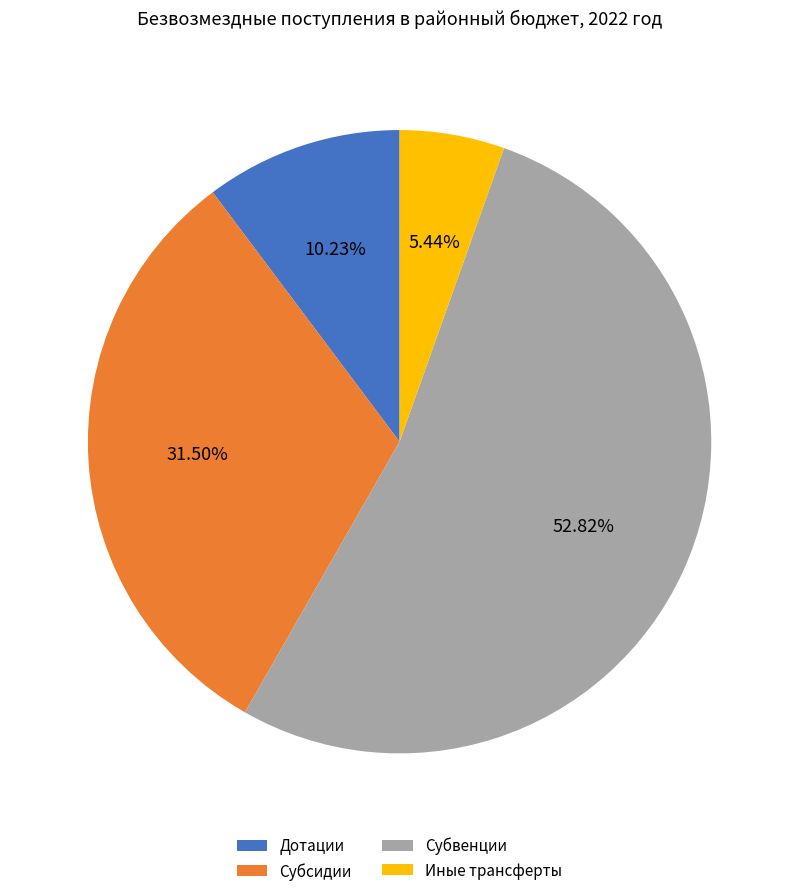

What is the smallest slice in the pie chart?

Иные трансферты